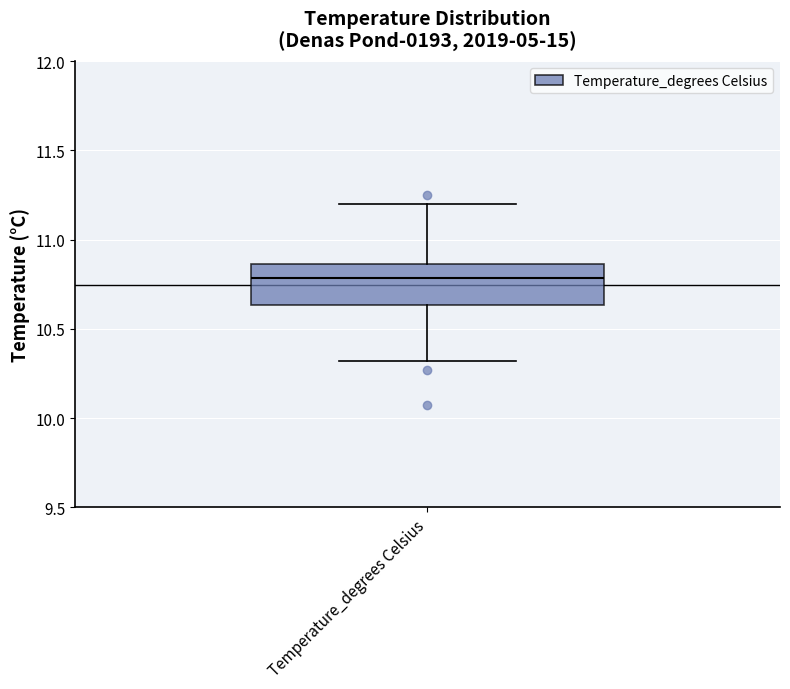

Where is the upper edge of the box for Temperature_degrees Celsius on the y-axis? The values are not printed on the chart, so give them approximately, as read against the axis.

10.85